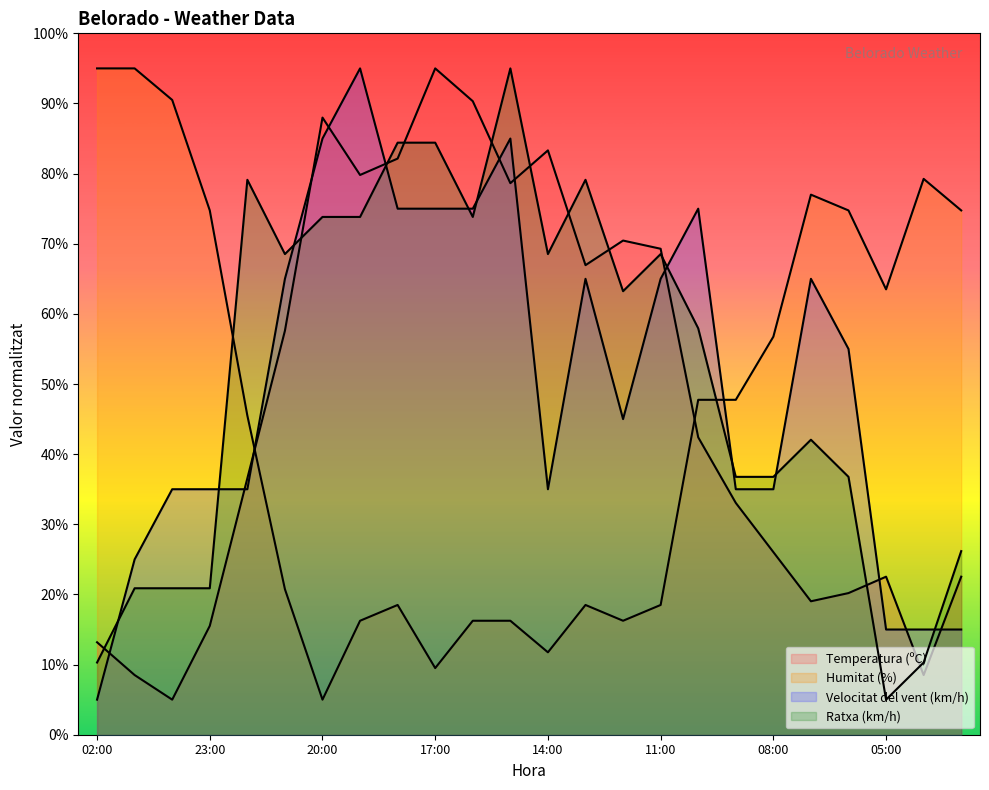

At which category is the sum across all series the highest?

15:00